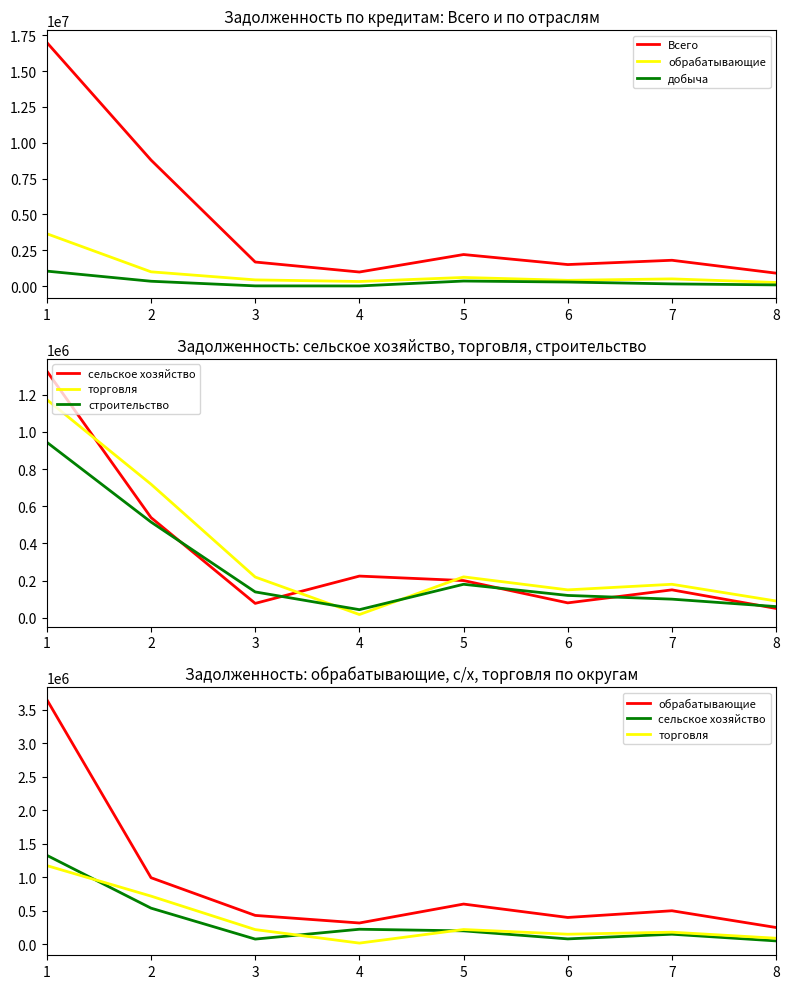

List the series in order of their peak value, highest first.

Всего, обрабатывающие, сельское хозяйство, торговля, добыча, строительство